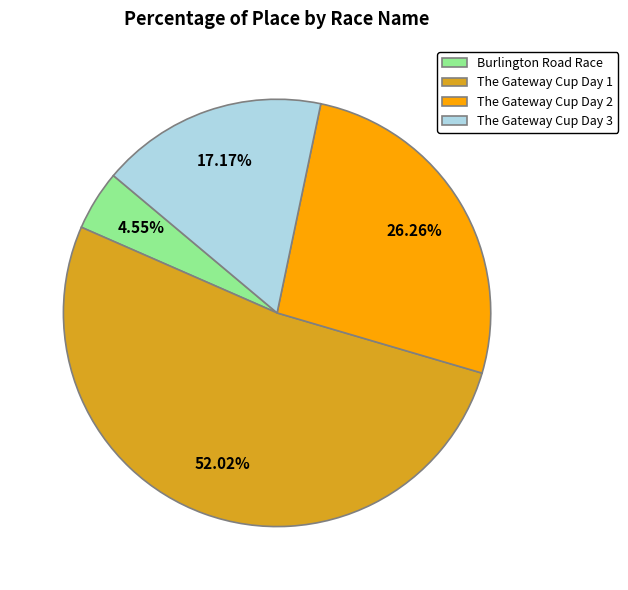

How many segments does this pie chart have?

4